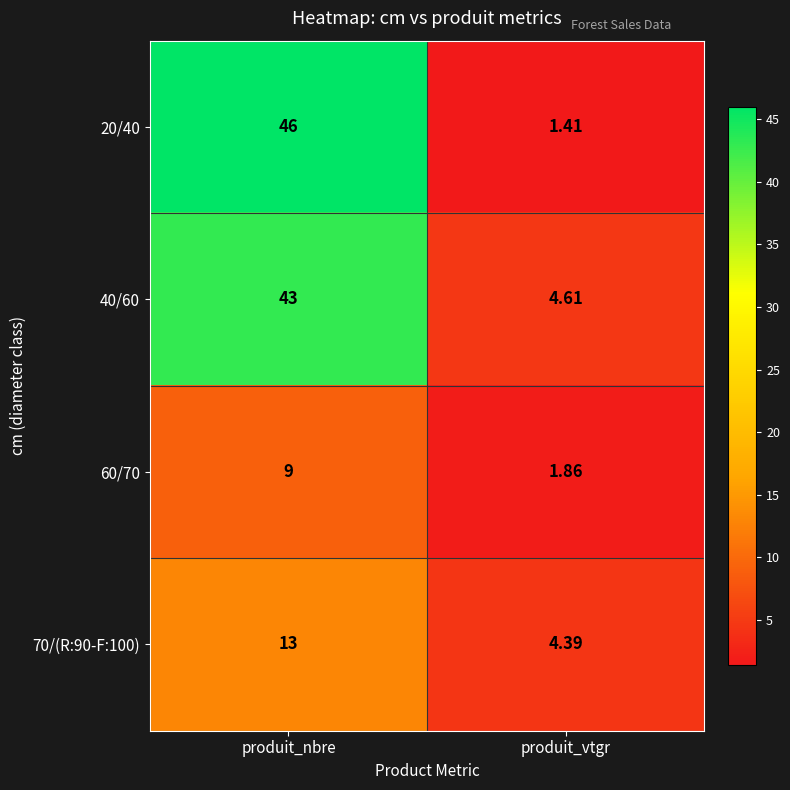

At how many categories does at least one series exceed 27?

1